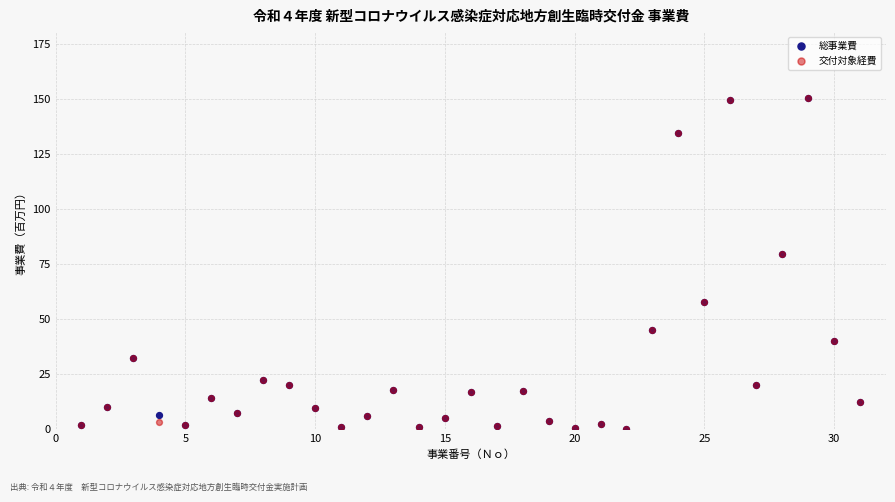

What are all the series names shown in the legend?

総事業費, 交付対象経費